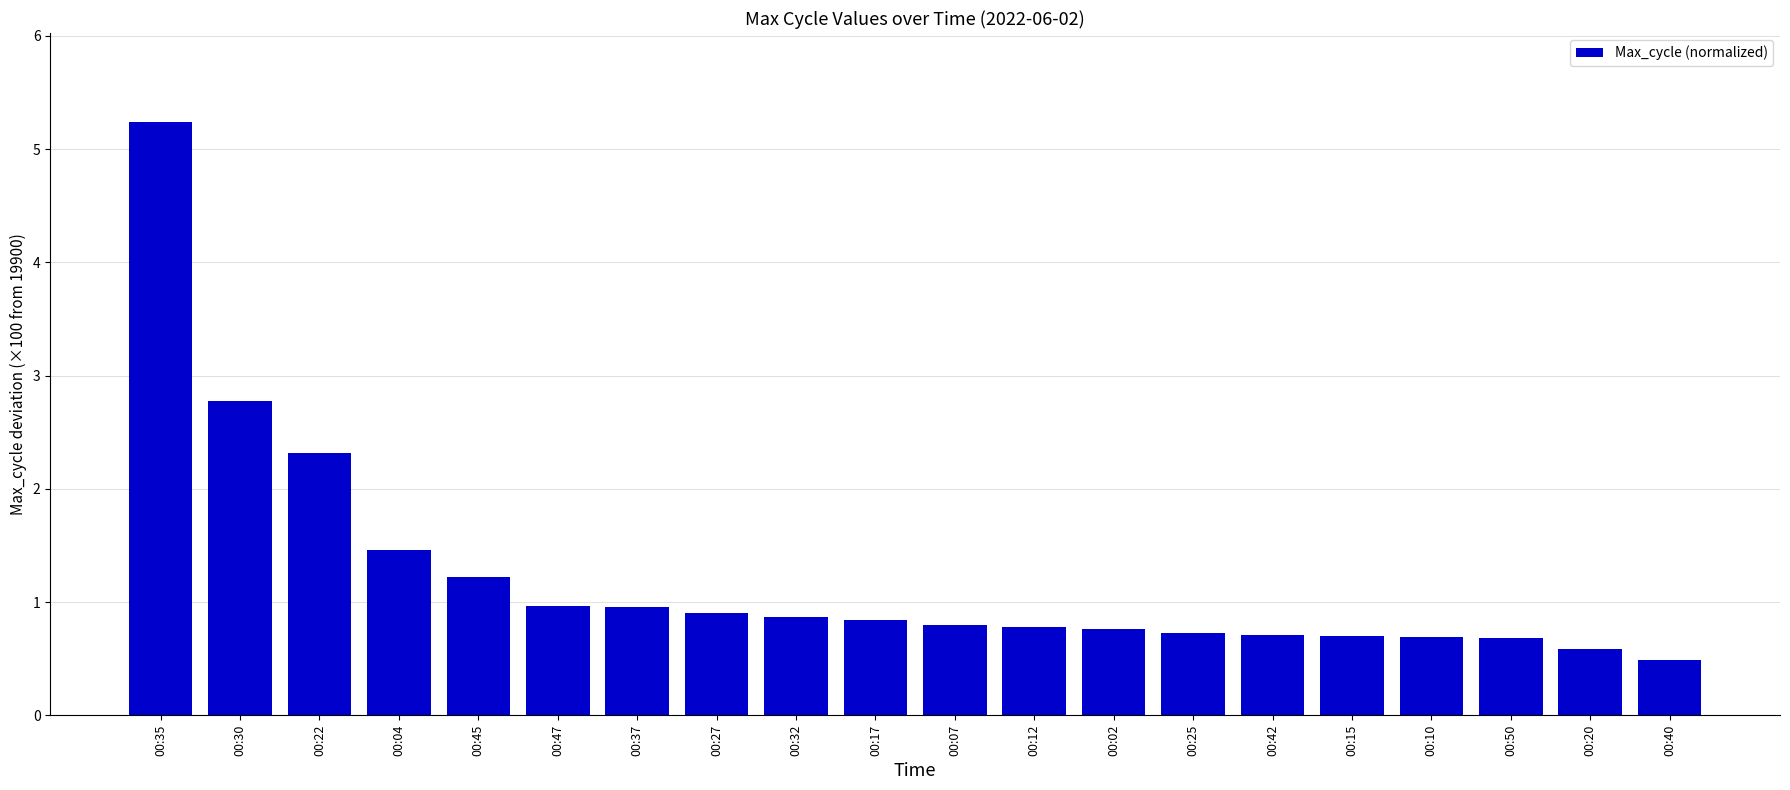

Is it true that the value at 00:40 is 0.8?

False